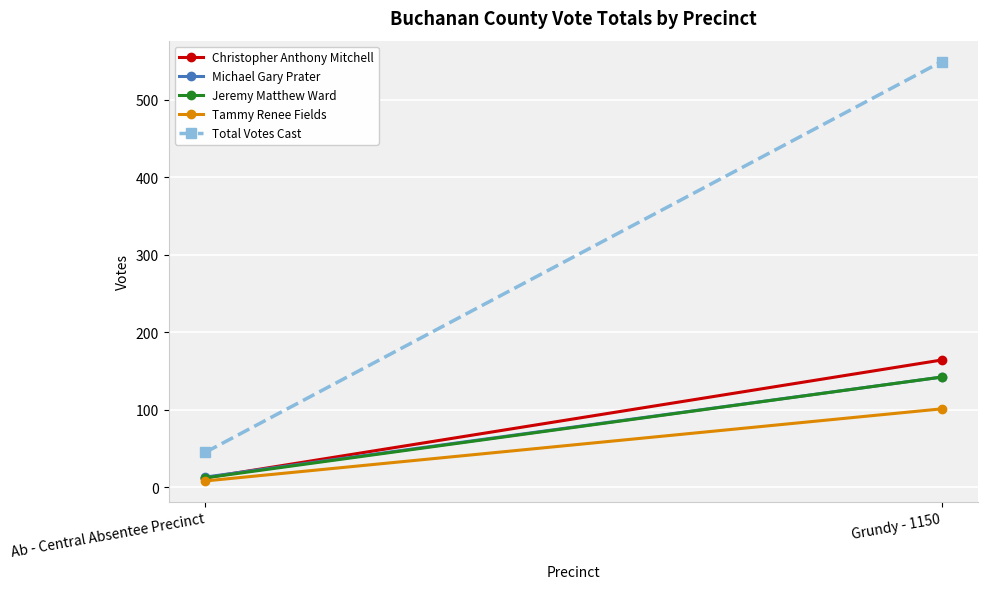

The value of Michael Gary Prater at Ab - Central Absentee Precinct is 13. True or false?

True